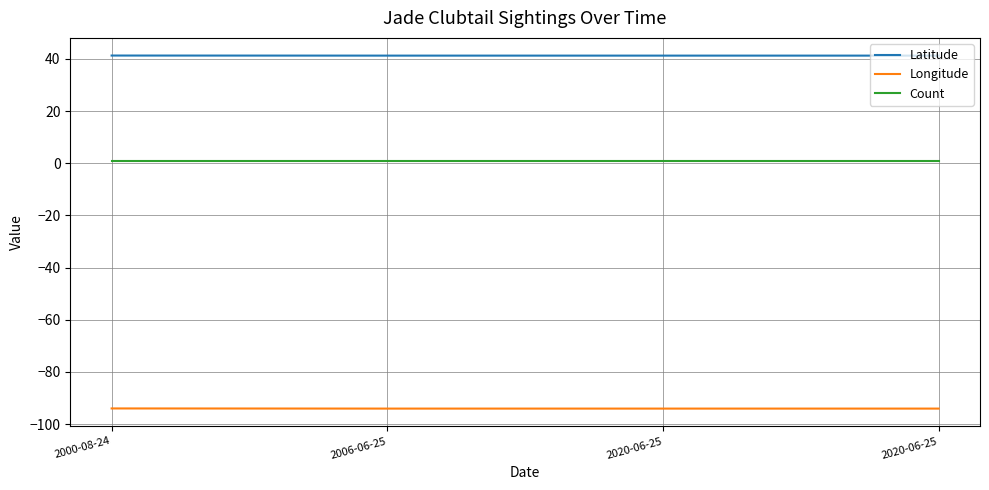

Count the Latitude values in the range 41 to 42.

4